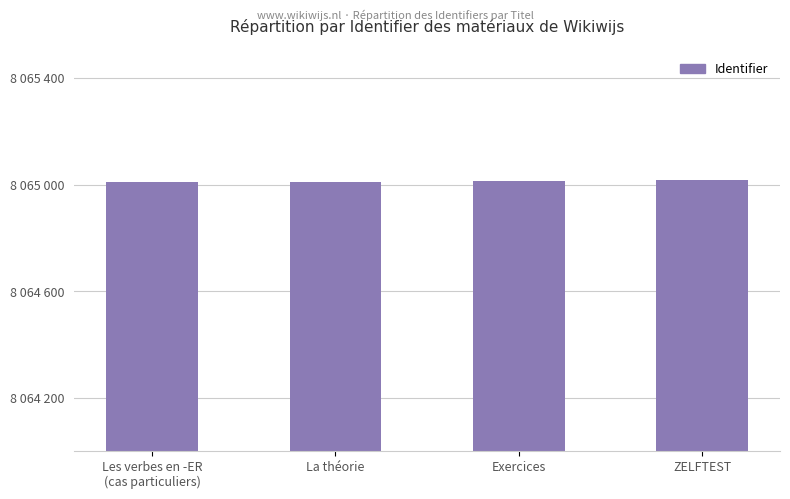

Read the value at Les verbes en -ER
(cas particuliers).

8065008